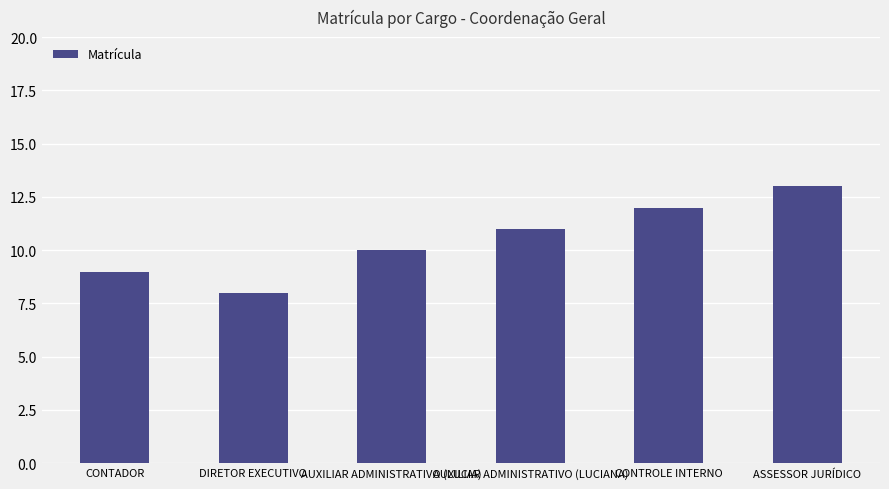

What is the sum of all values?

63